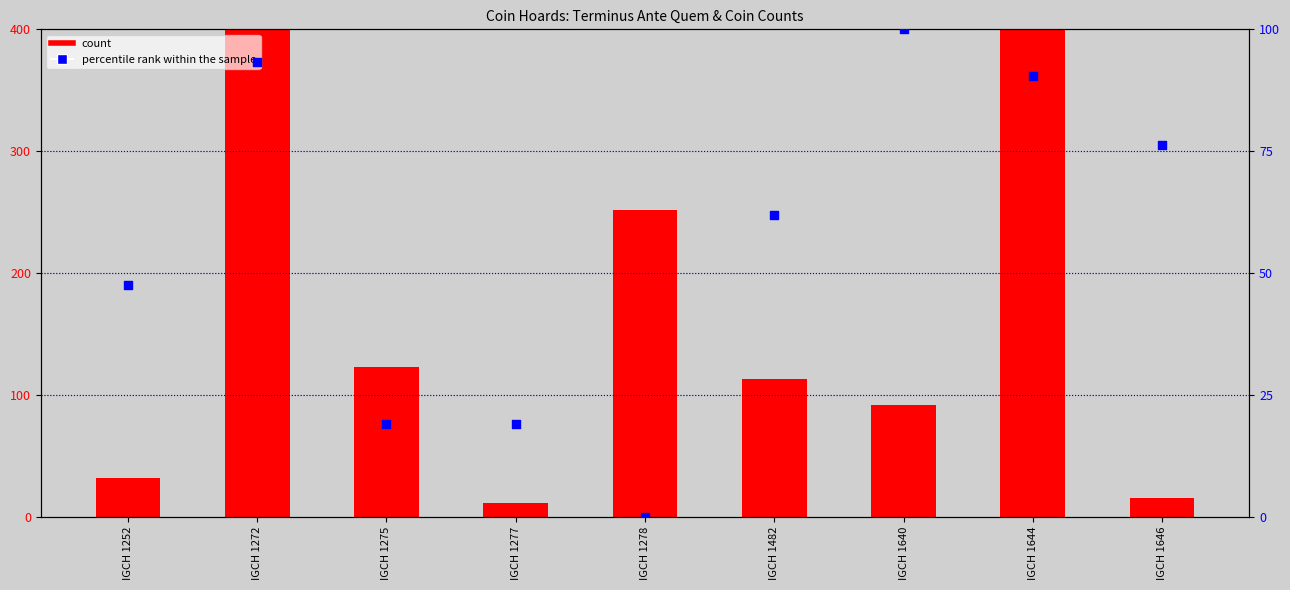

At how many categories does at least one series exceed 252?

2